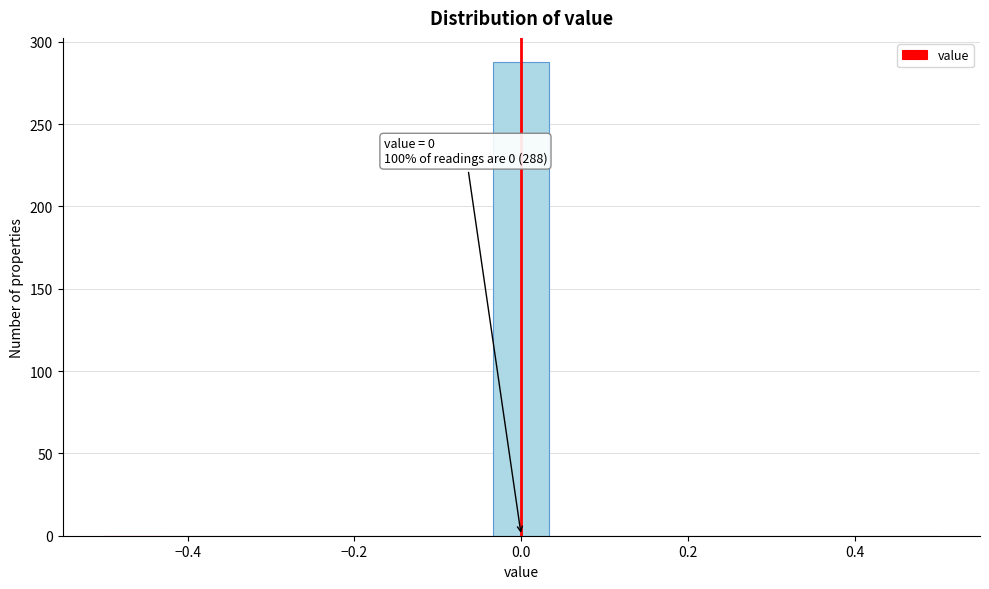

Read against the x-axis, roughly where is the centre of the tallest bar?

0.00